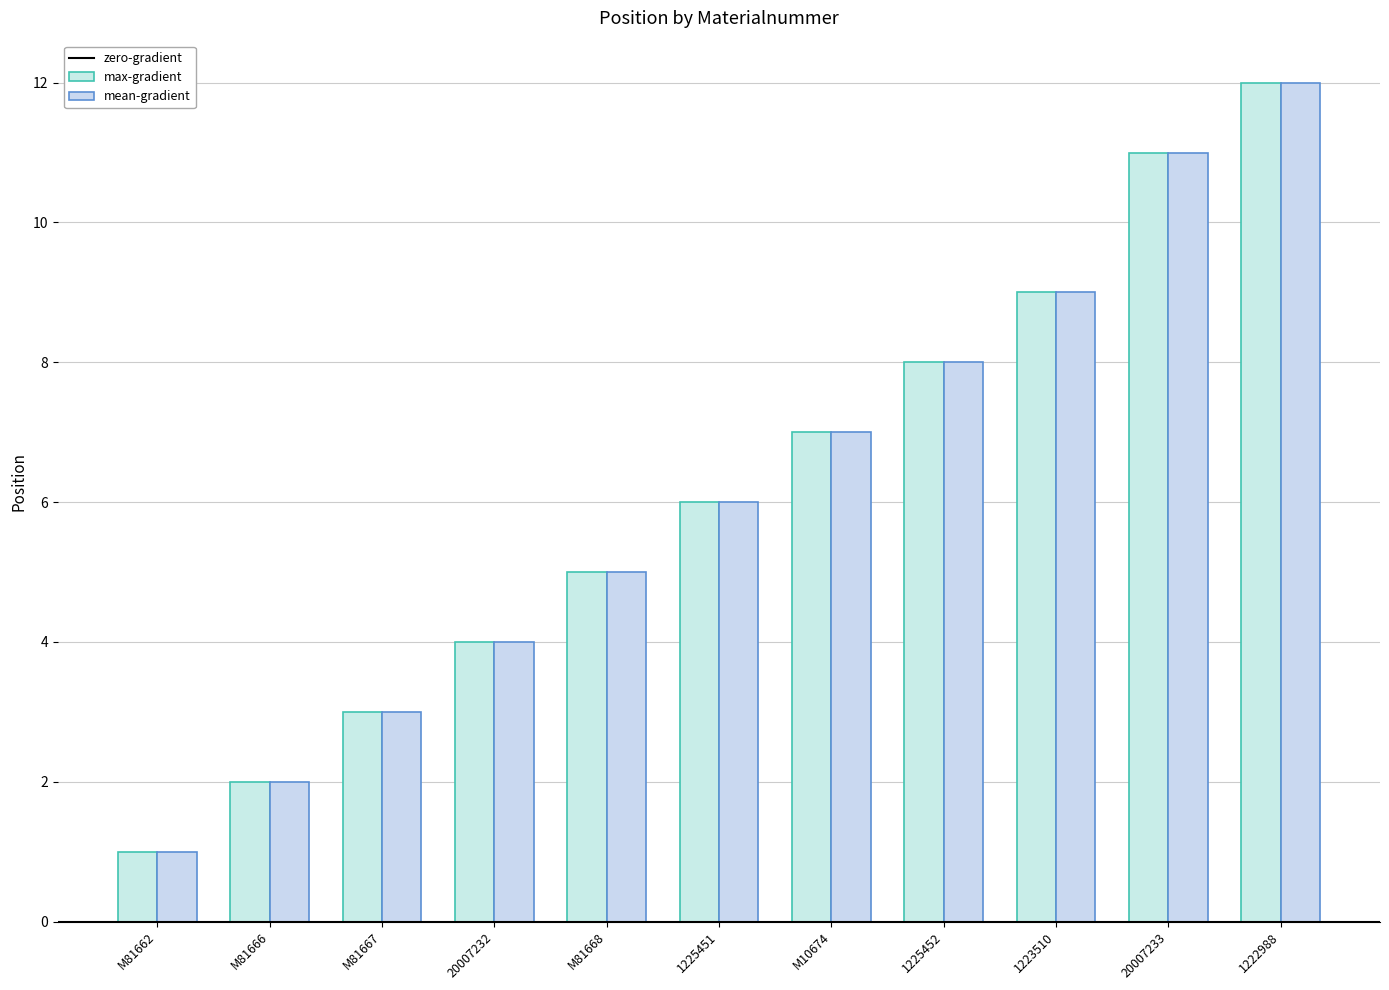

At which category is the sum across all series the highest?

1222988